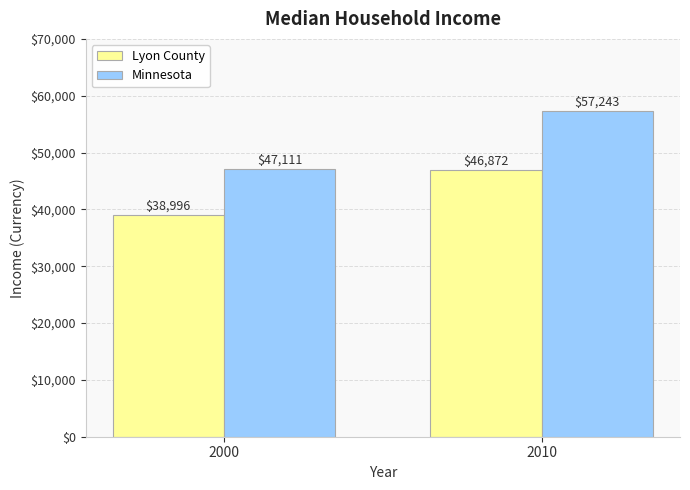

Rank the series by their maximum value, from highest to lowest.

Minnesota, Lyon County